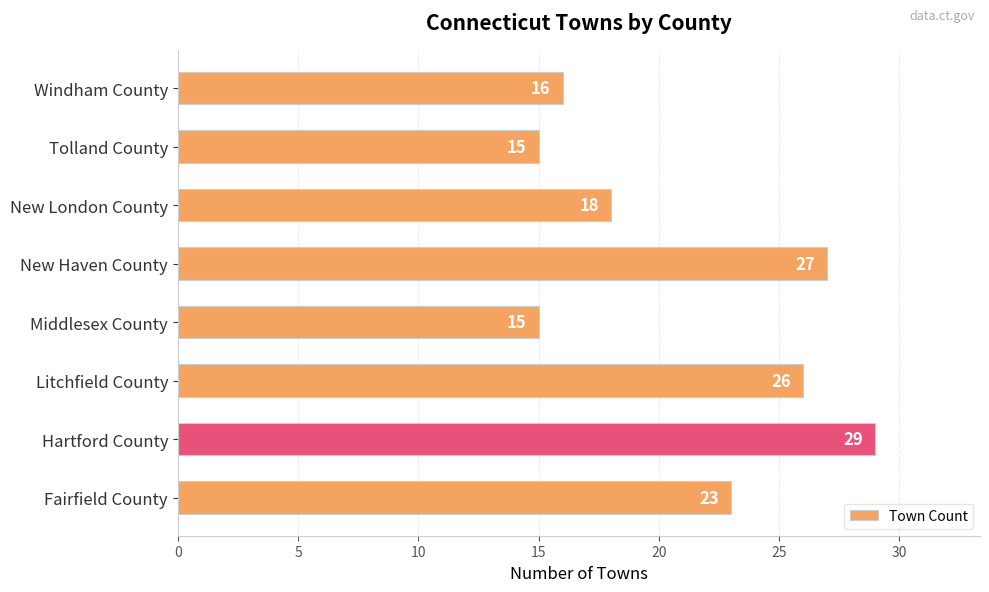

What is the change in value from Fairfield County to Hartford County?

+6